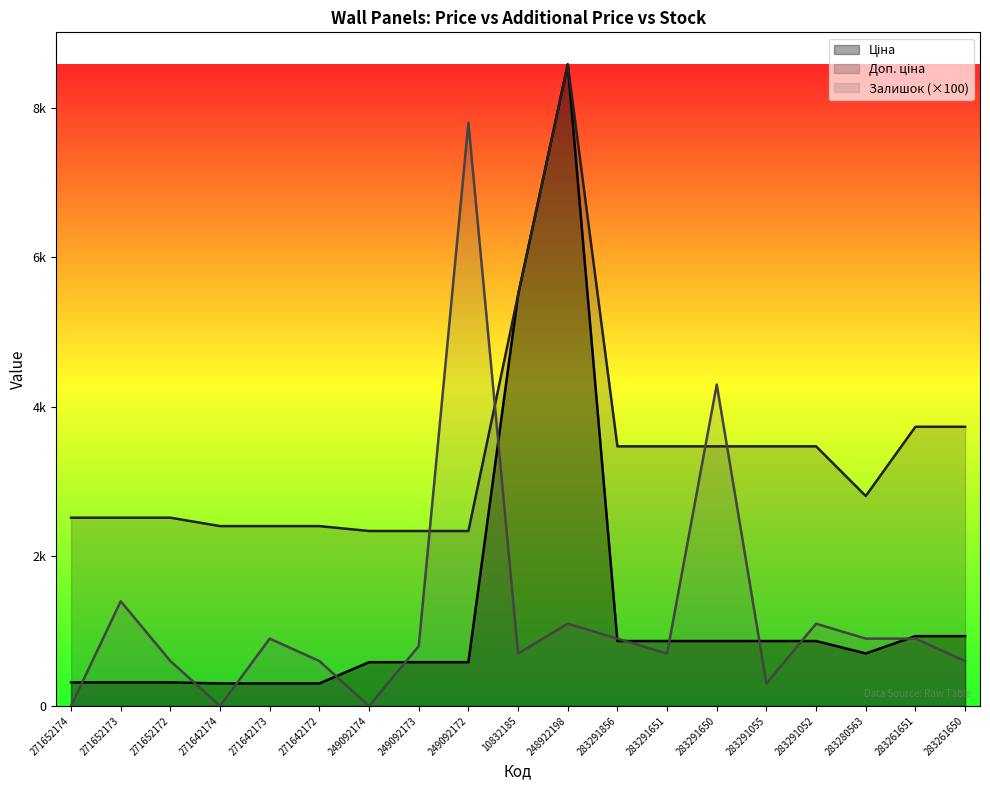

What is the value of the Доп. ціна point at the 2nd from the left?

2517.5